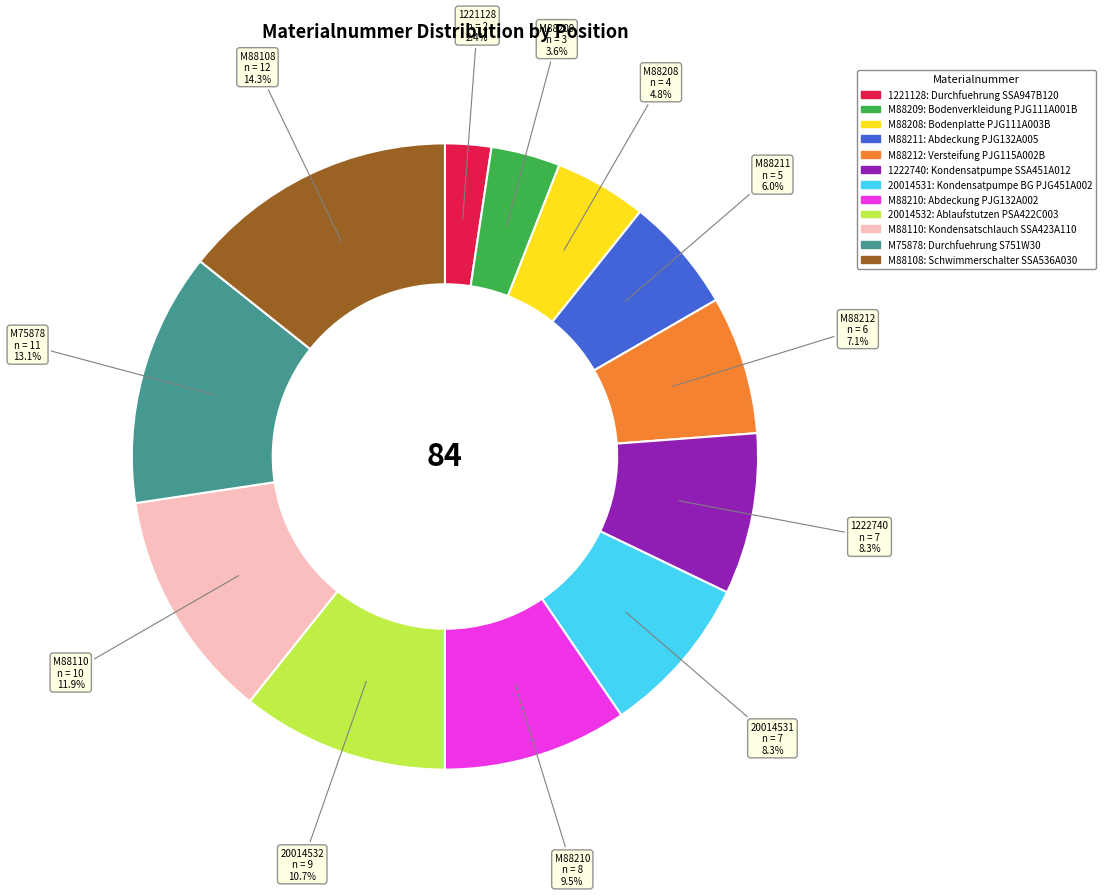

How many slices are in this pie chart?

12